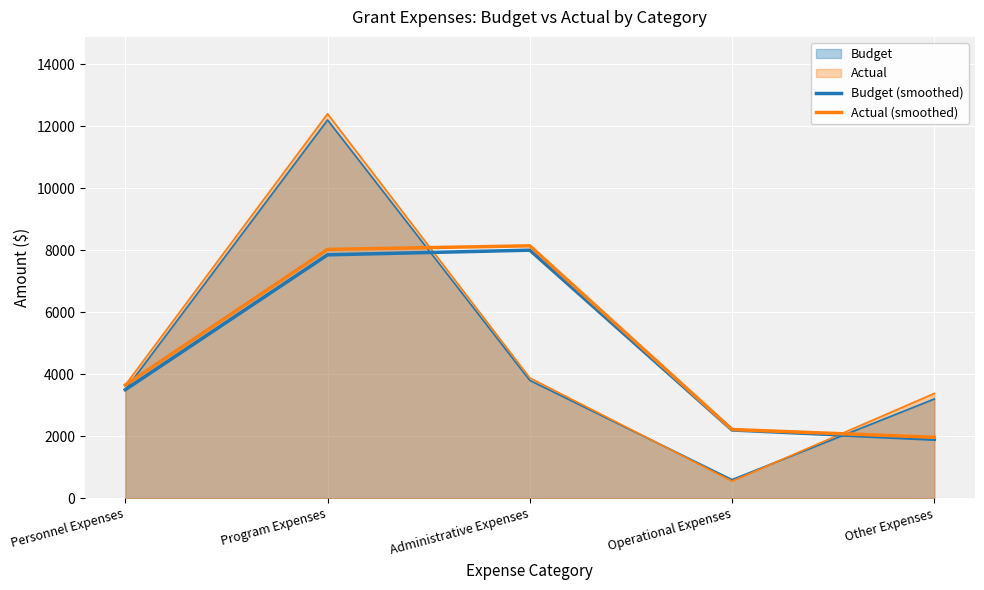

What is the difference between the maximum and minimum values in the Budget (smoothed) series?

6100